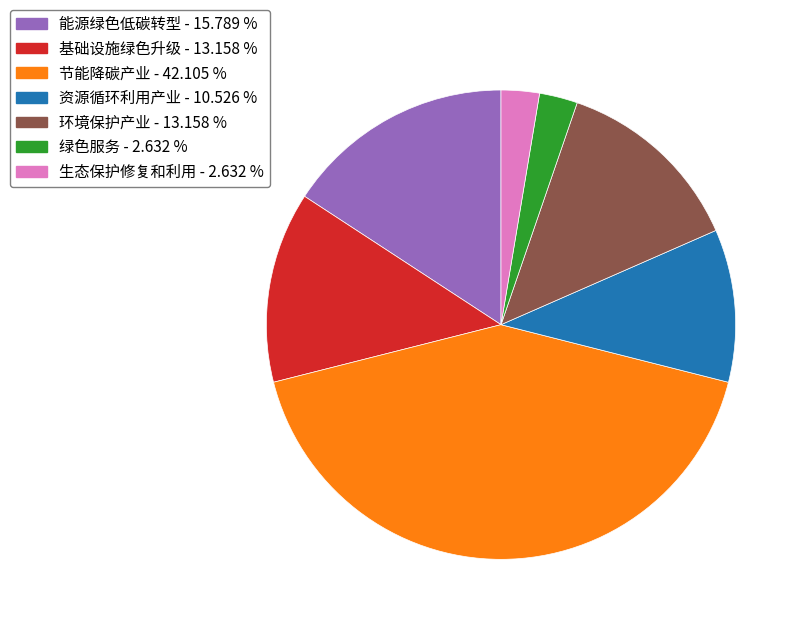

Does any single category account for the majority?

No